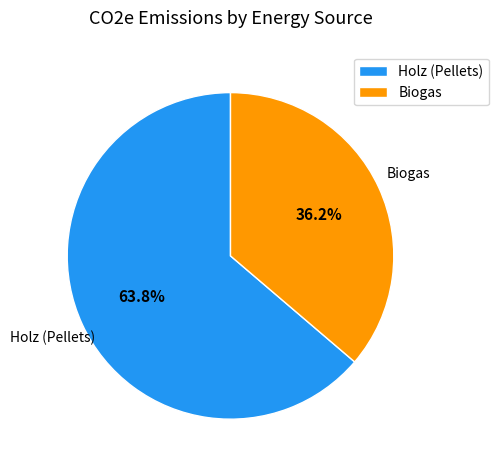

To the nearest percent, what percentage of the pie is Biogas?

36%